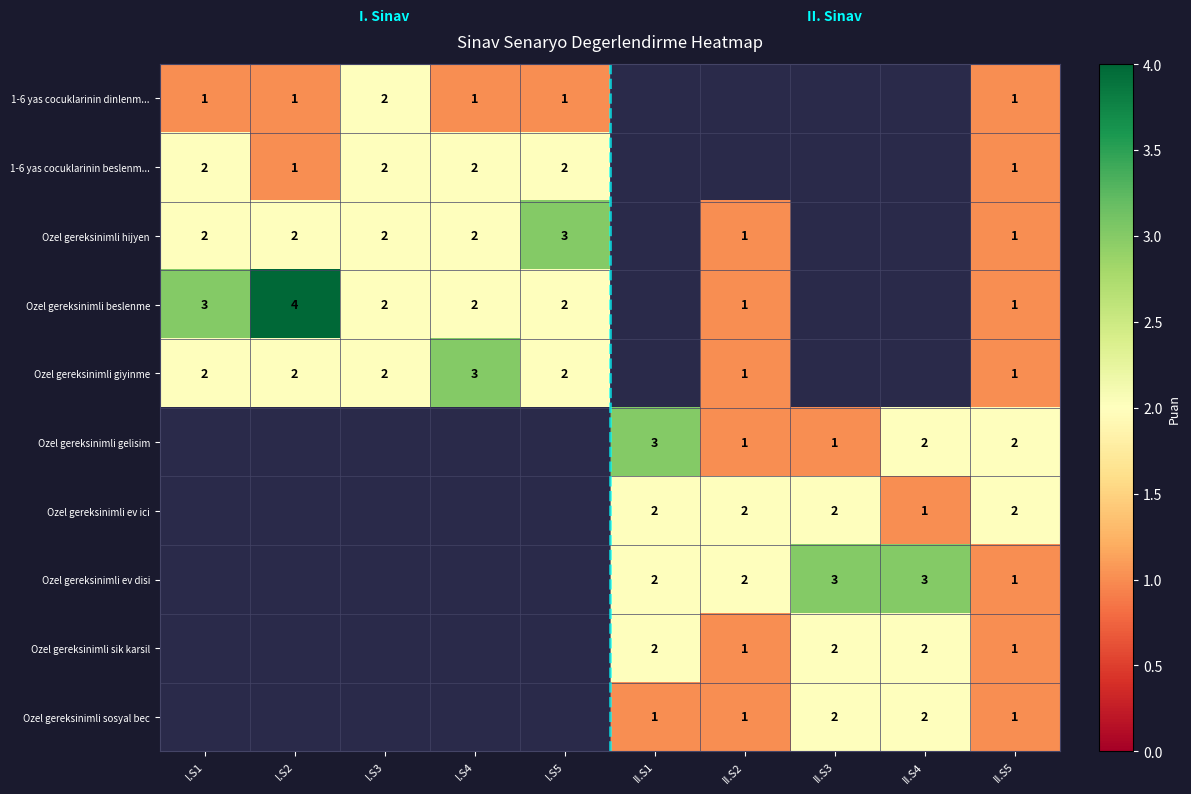

The Ozel gereksinimli ev ici series shows 2 at II.S1. True or false?

True